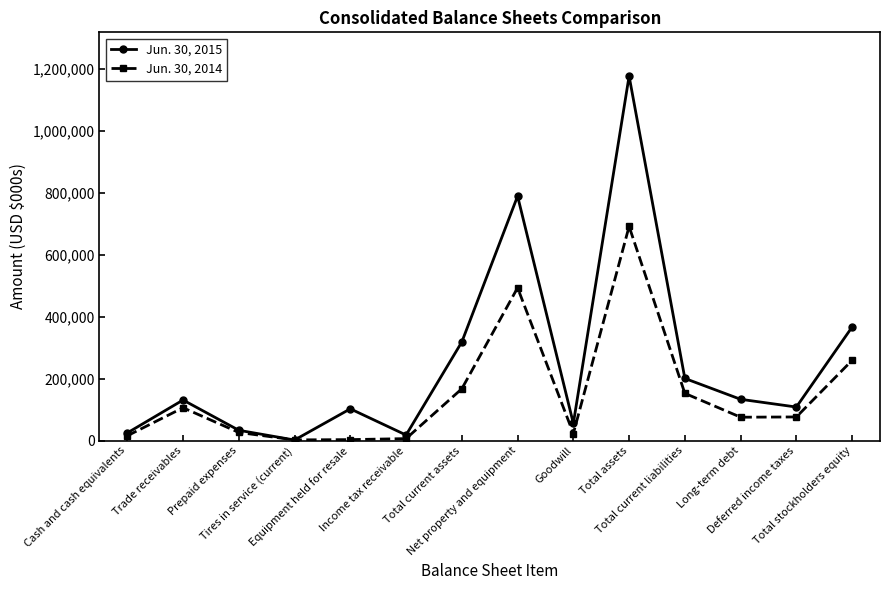

What is the value of the Jun. 30, 2014 point at the 11th from the left?

152375